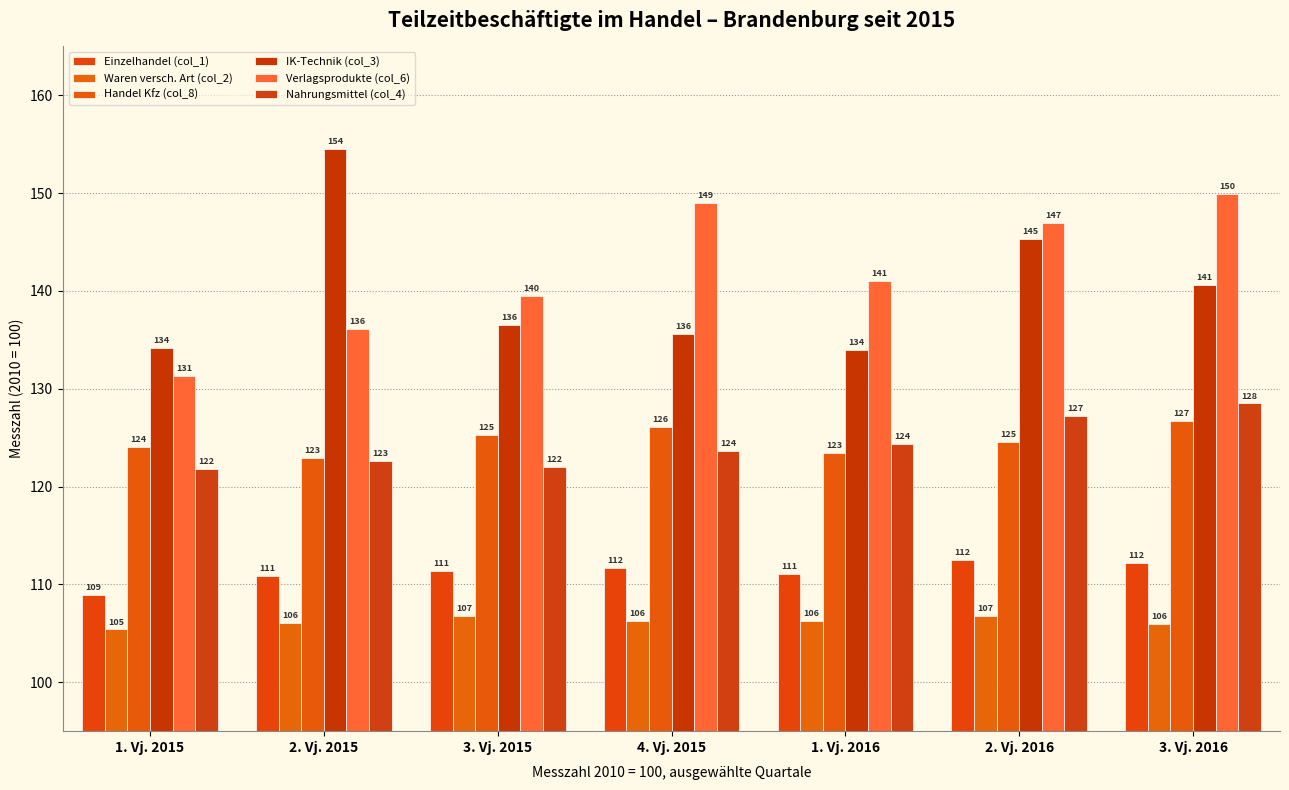

Between 1. Vj. 2015 and 3. Vj. 2015, which series saw the biggest shift?

Verlagsprodukte (col_6)